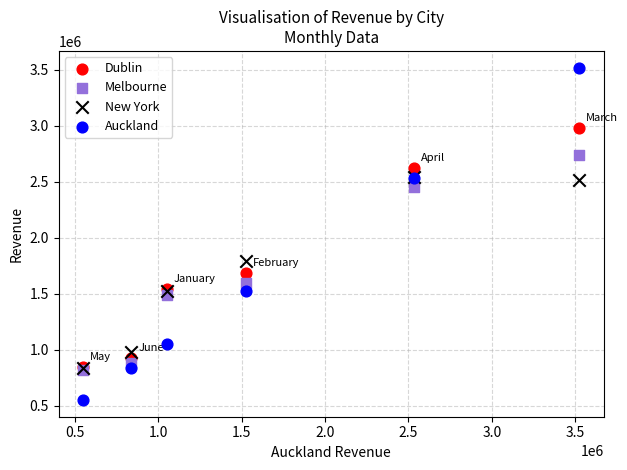

What are all the series names shown in the legend?

Dublin, Melbourne, New York, Auckland